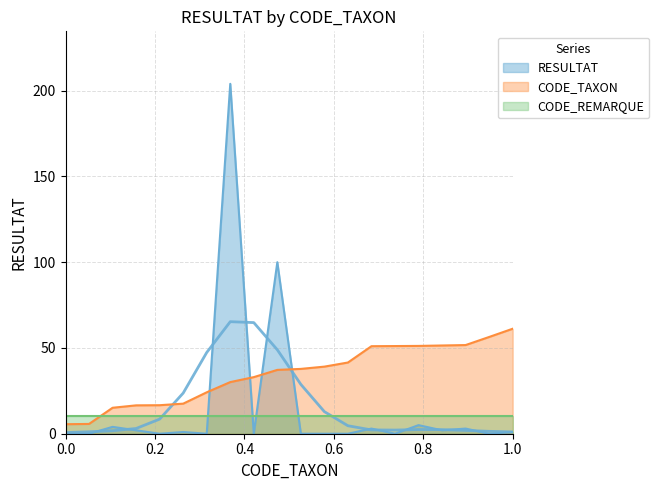

Which has a higher value, 617 or 399?

617